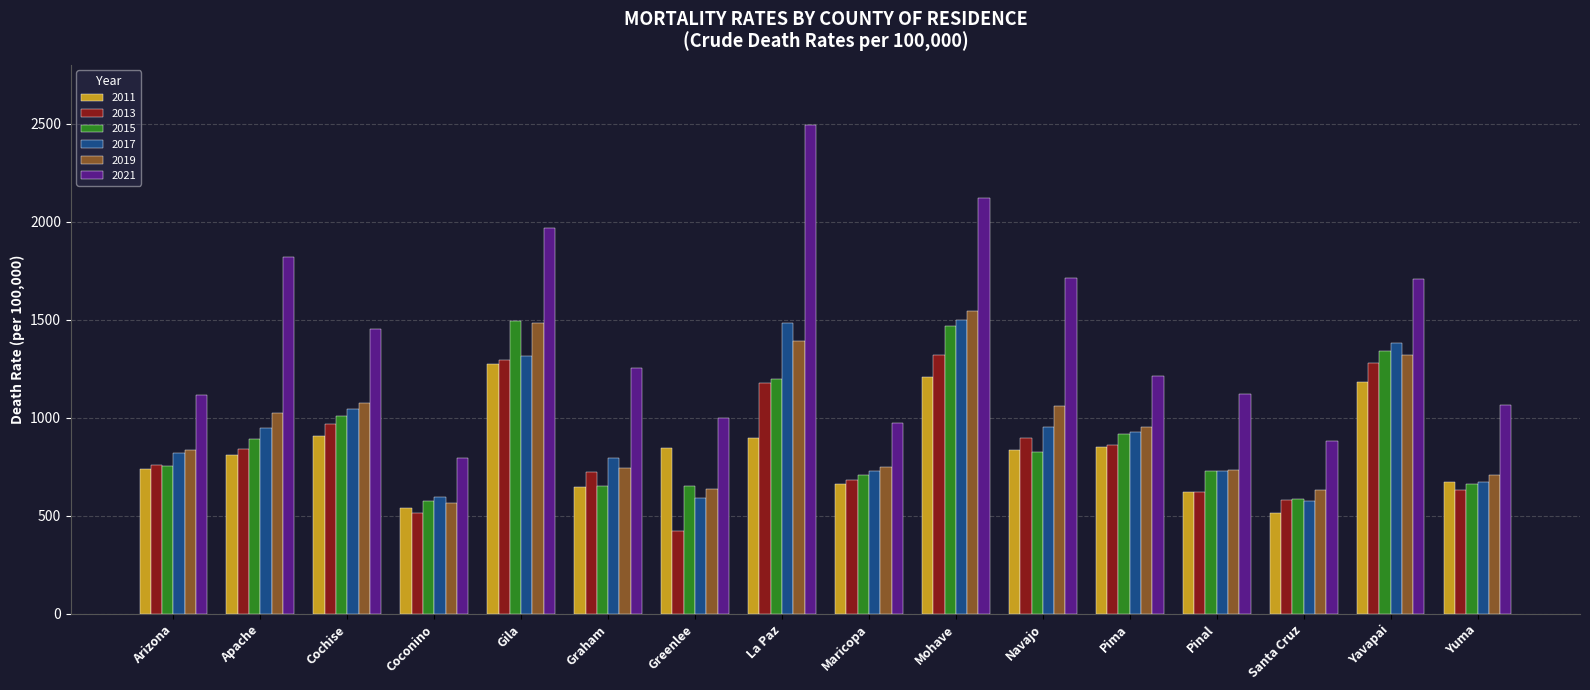

What is the difference between the 2011 values at Pinal and La Paz?

277.9